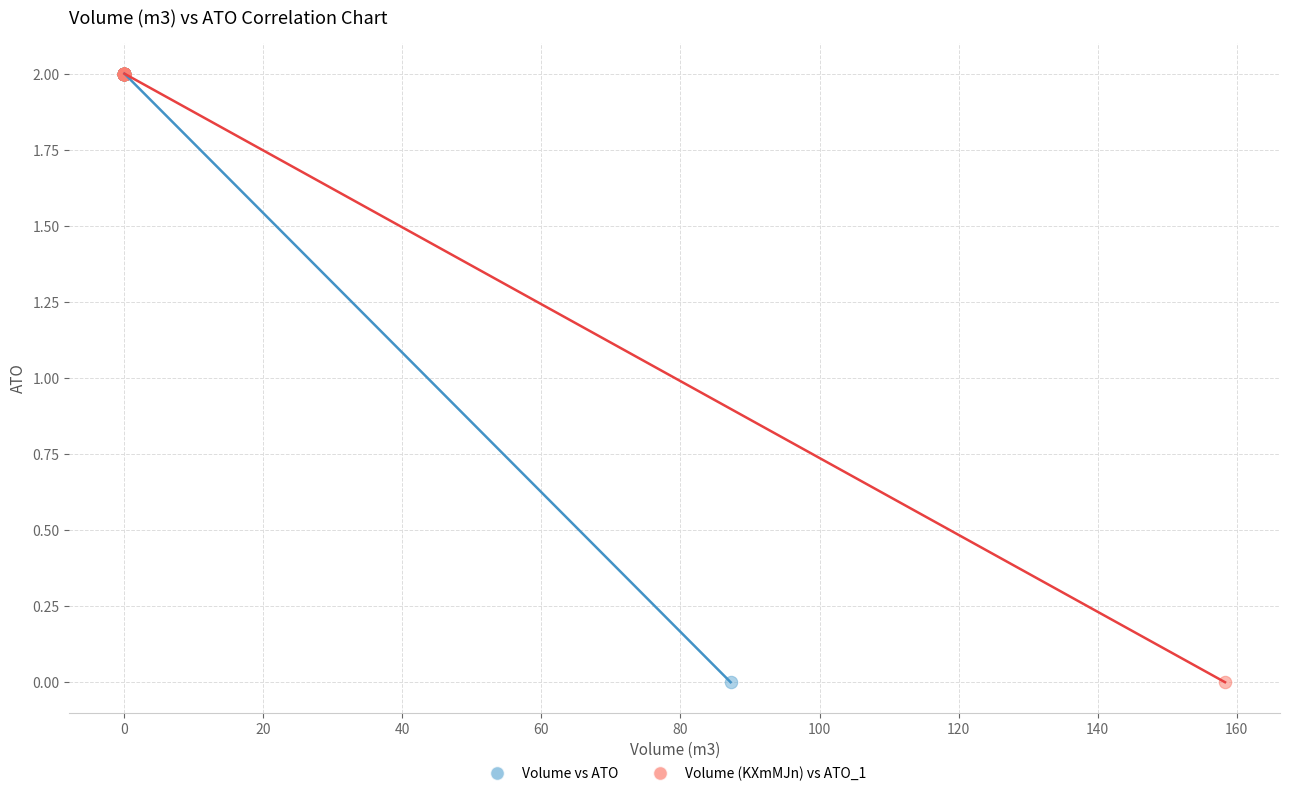

What are all the series names shown in the legend?

Volume vs ATO, Volume (KXmMJn) vs ATO_1